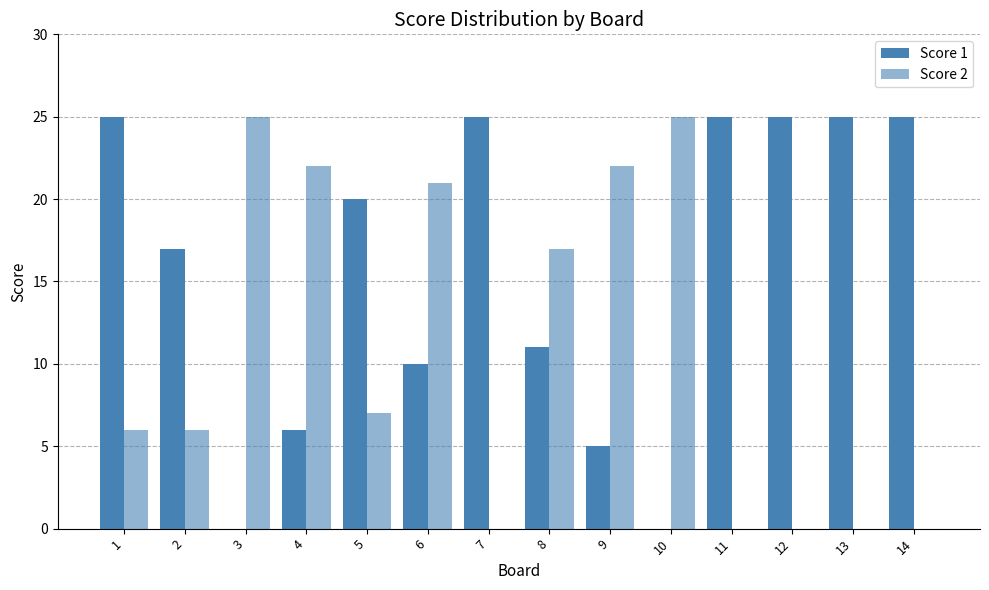

How many series are shown in this chart?

2